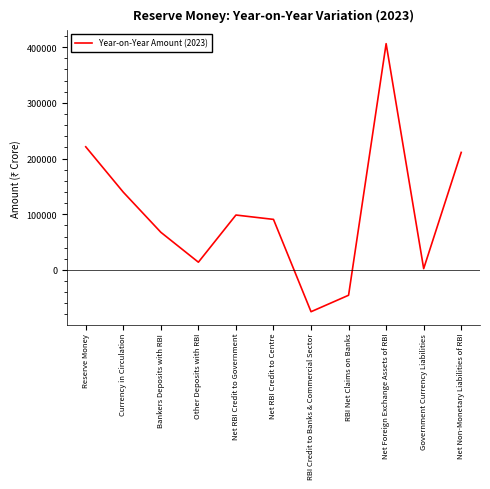

Does the chart have visible grid lines?

No